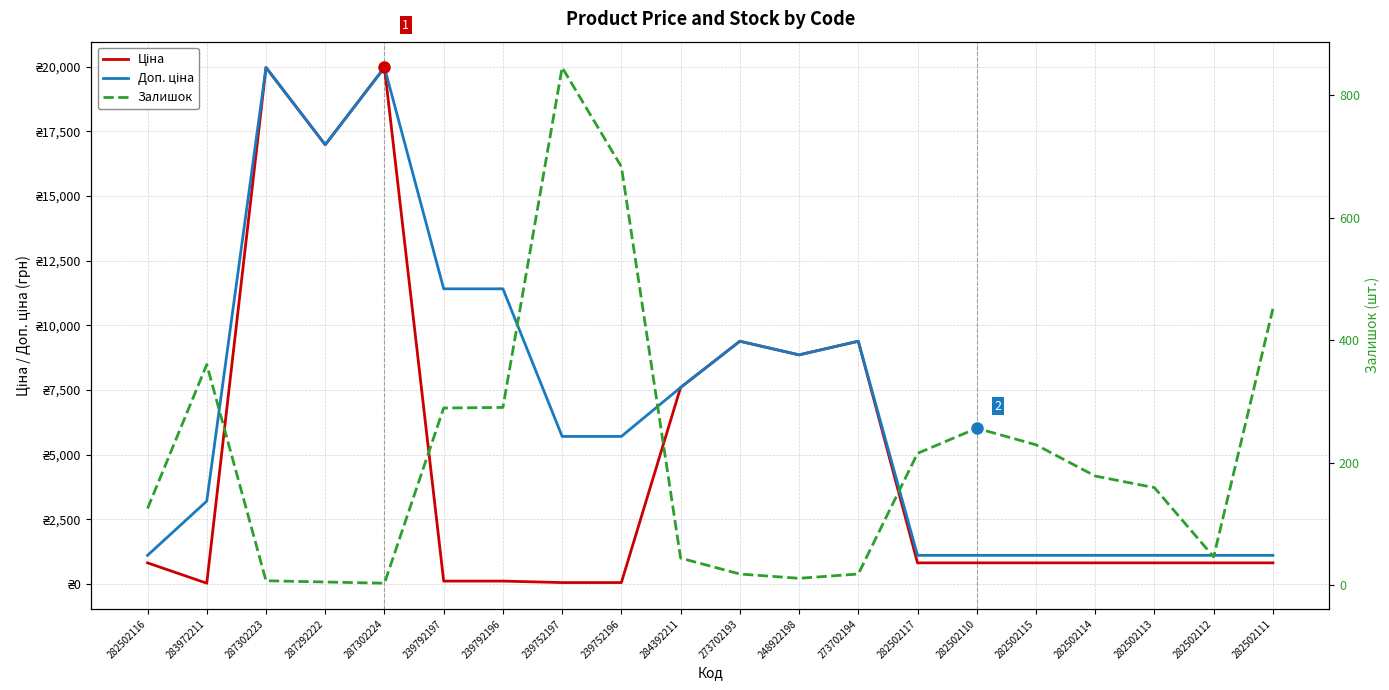

At which category does Доп. ціна reach its first local peak?

287302223